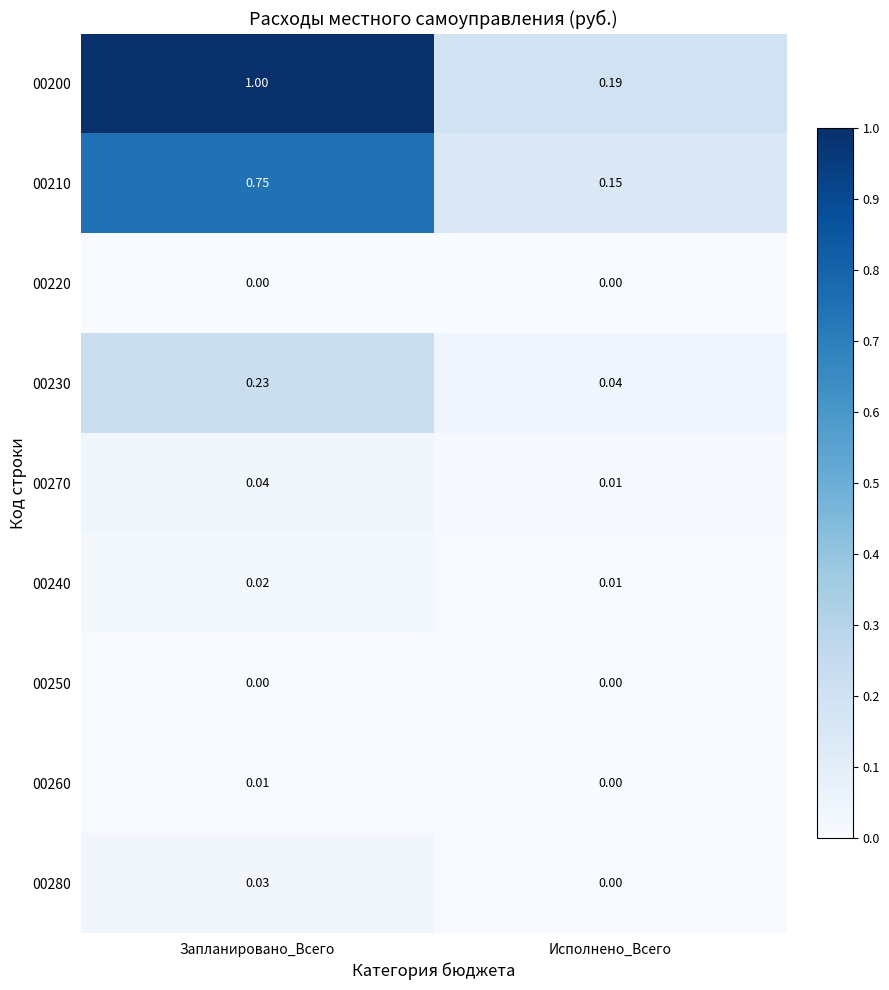

Which series changed the most between Запланировано_Всего and Исполнено_Всего?

00200